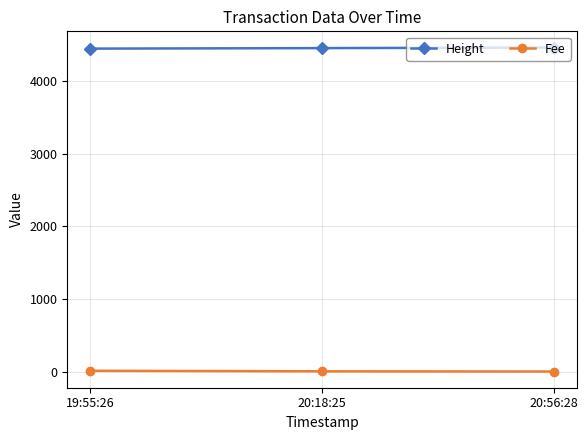

The value of Height at 19:55:26 is 1560.6. True or false?

False